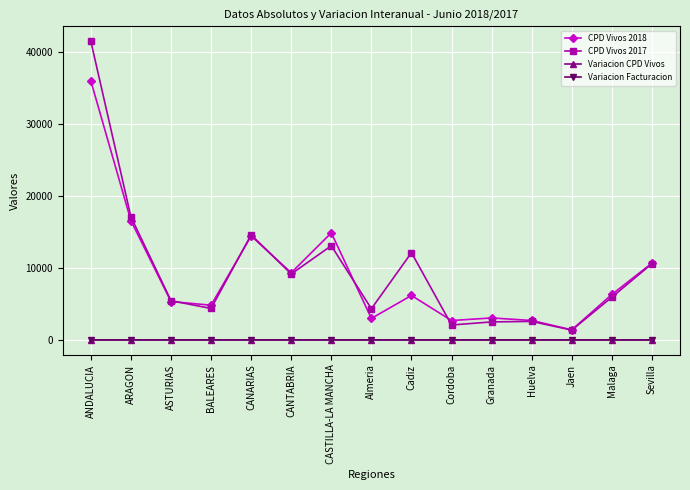

What is the sum of all Variacion CPD Vivos values?

-0.1